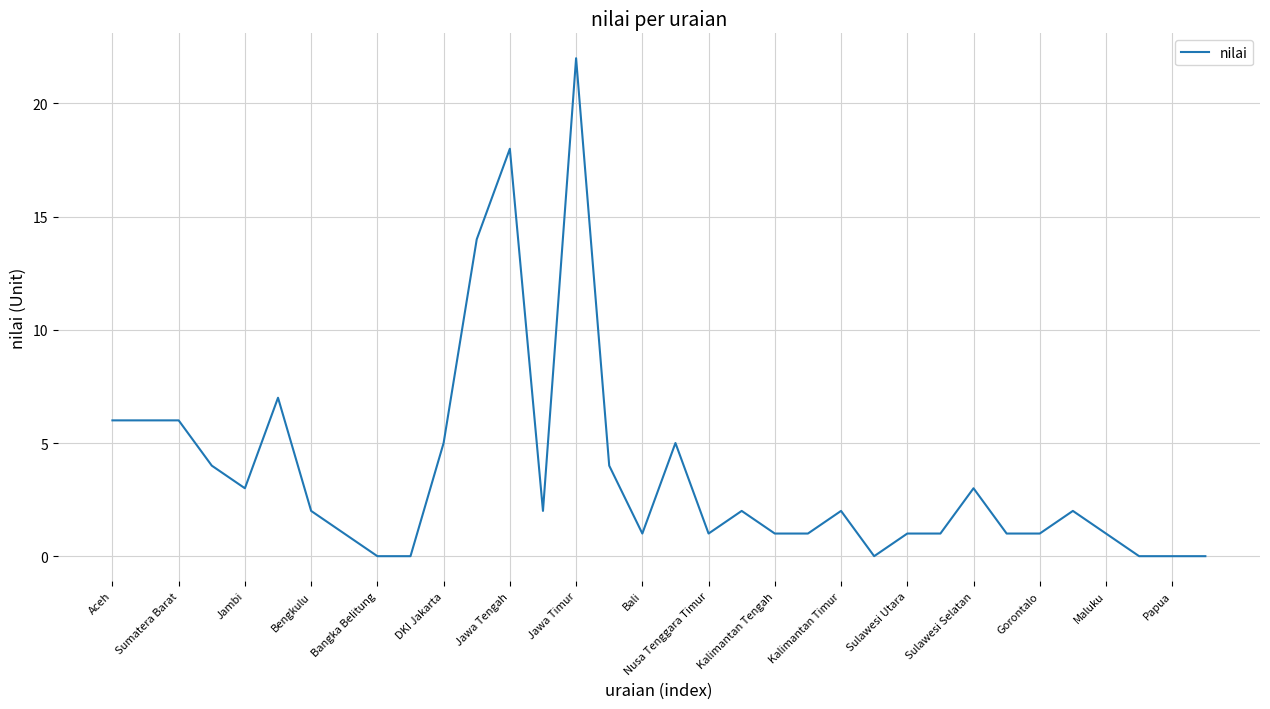

What is the greatest value displayed?

22